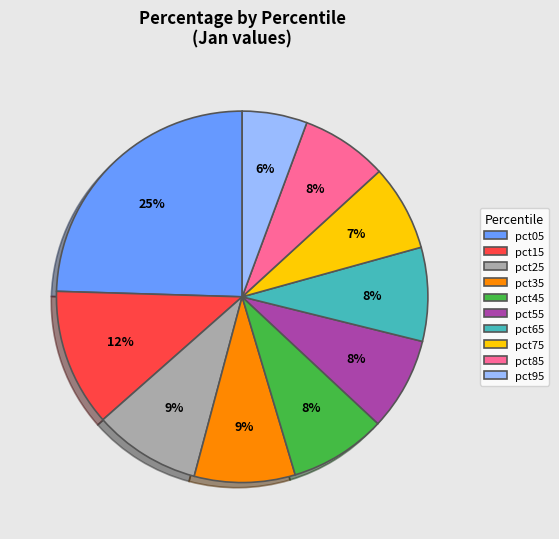

To the nearest percent, what is the combined percentage of pct25 and pct15?

21%